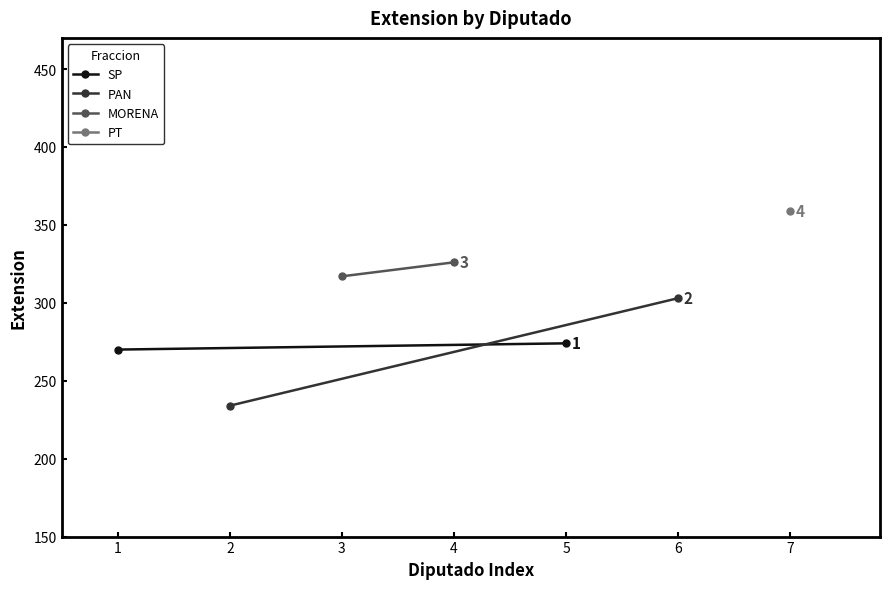

What is the value of the PAN point at the 2nd from the left?

303